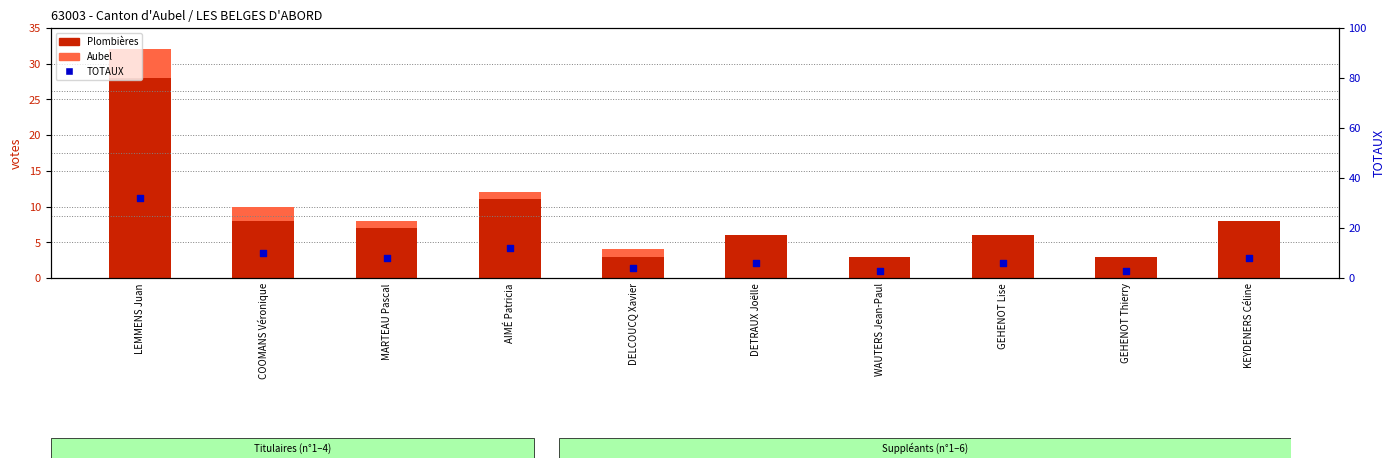

Which series has the widest spread of Y values?

TOTAUX